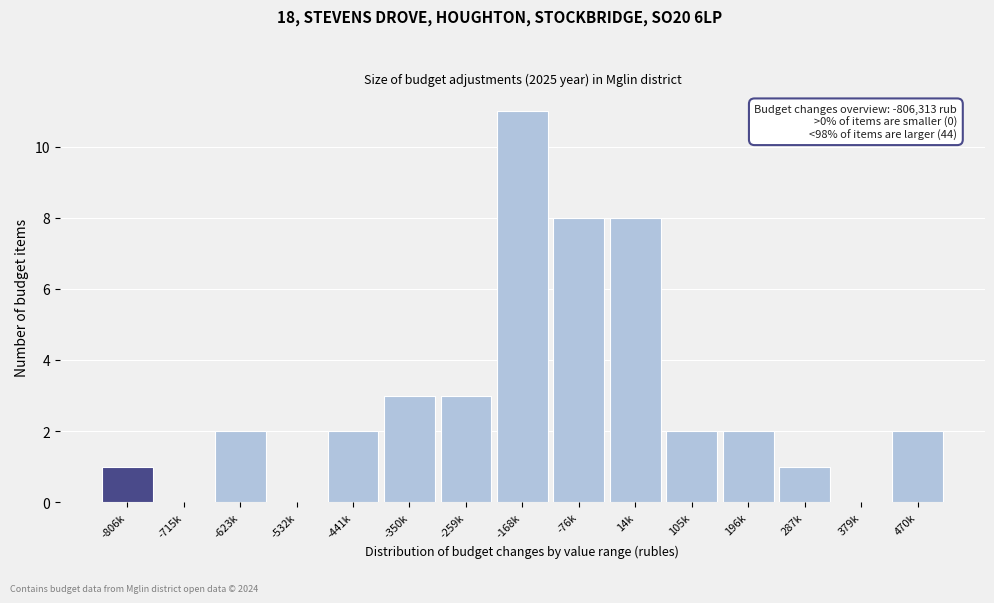

Reading right to left, what are all the values shown in this chart?

470k=2	379k=0	287k=1	196k=2	105k=2	14k=8	-76k=8	-168k=11	-259k=3	-350k=3	-441k=2	-532k=0	-623k=2	-715k=0	-806k=1